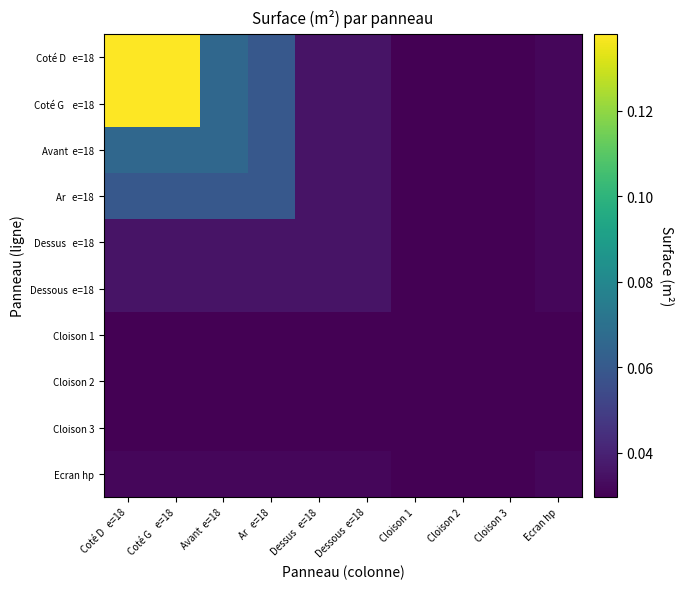

At which category does the chart reach its peak across all series?

Coté D   e=18